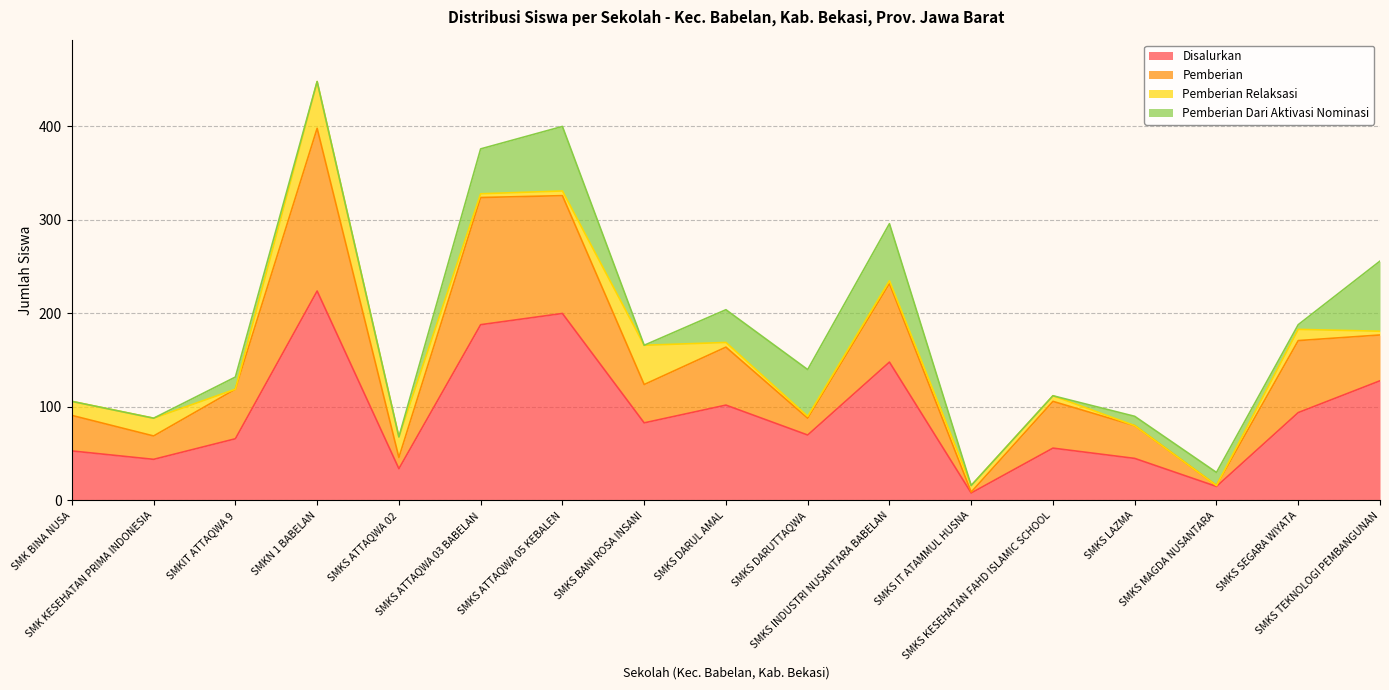

True or false: Disalurkan (Siswa) has more than 1 interior local peaks.

True